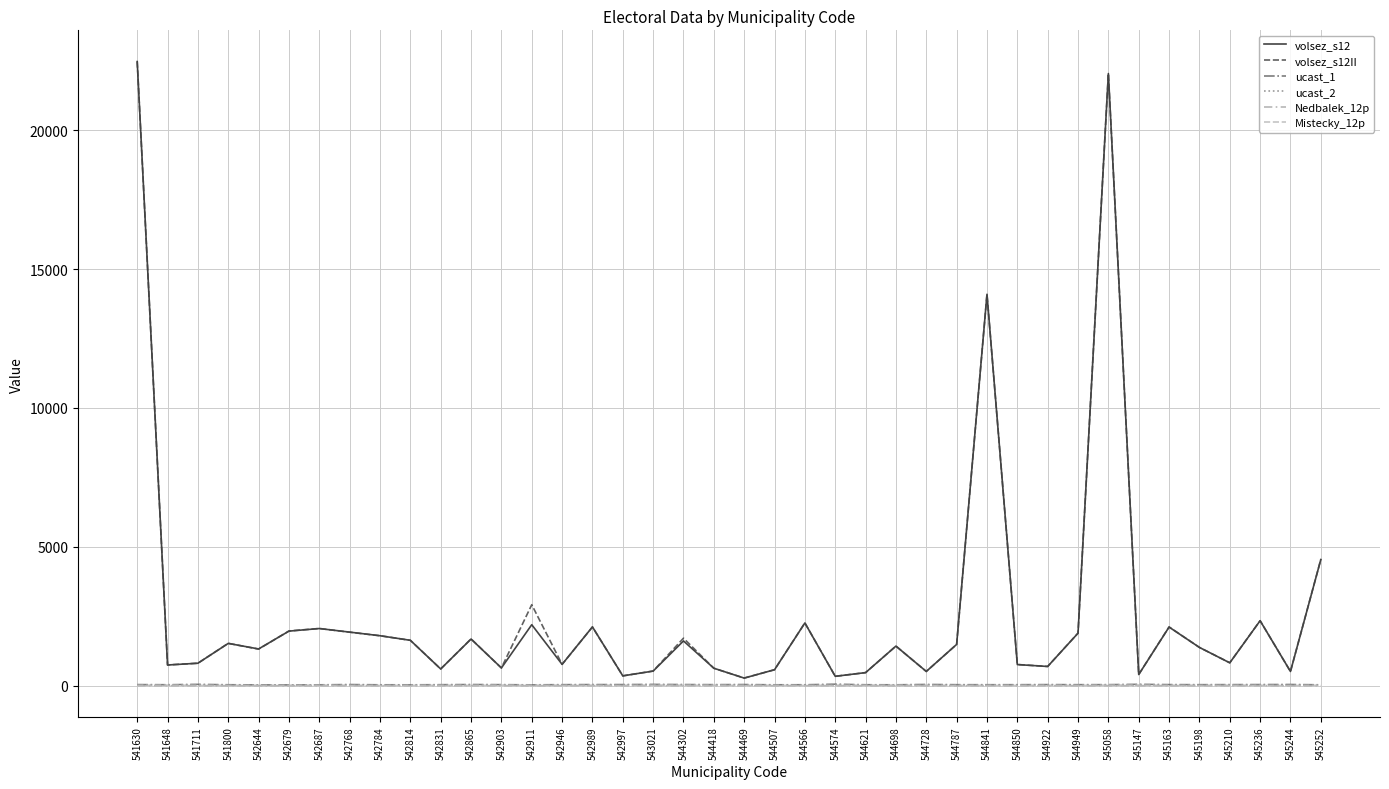

What is the value of the volsez_s12 point at the 21st from the left?

272.0